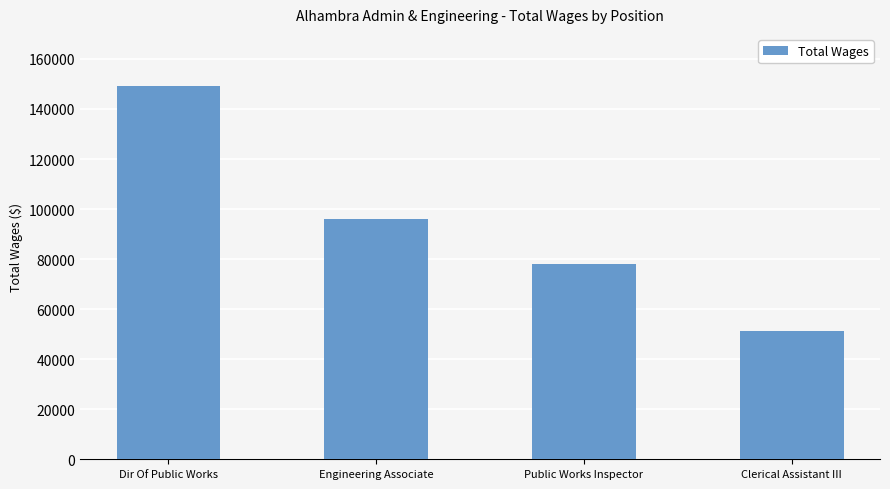

How many data points does each series have?

4